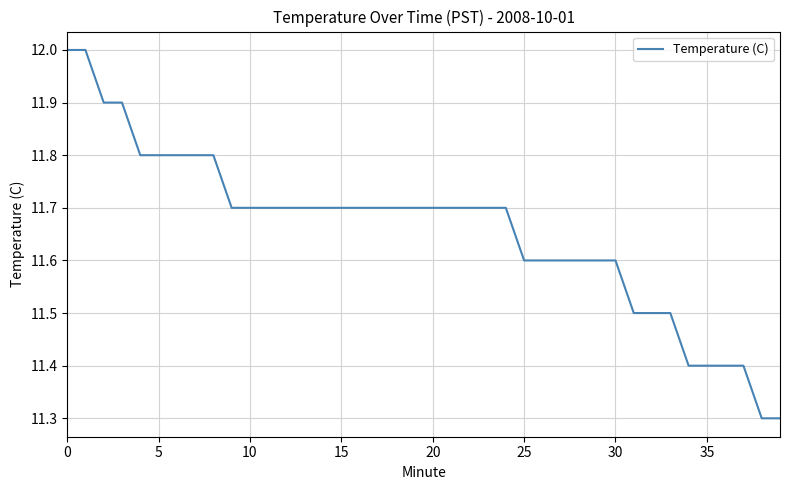

What is the smallest value displayed?

11.3